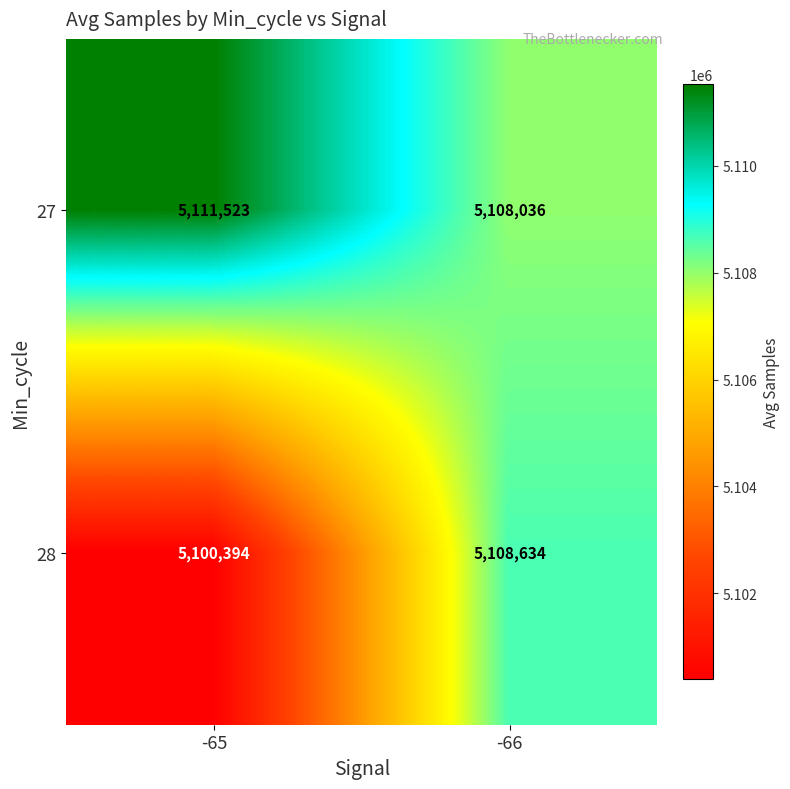

Is it true that 27 equals 1564831 at -66?

False